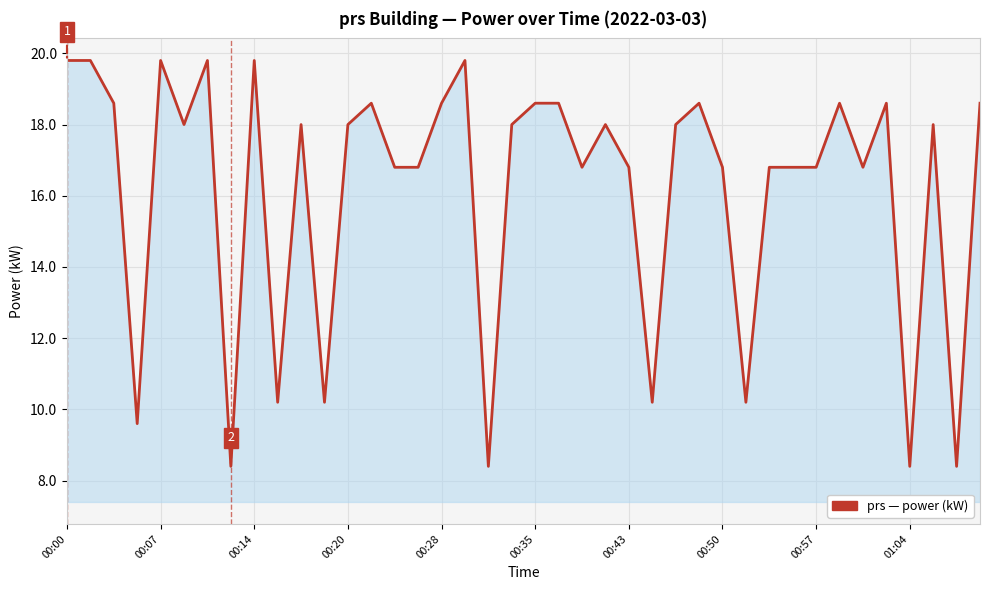

What is the difference between the maximum and minimum values?

11.4